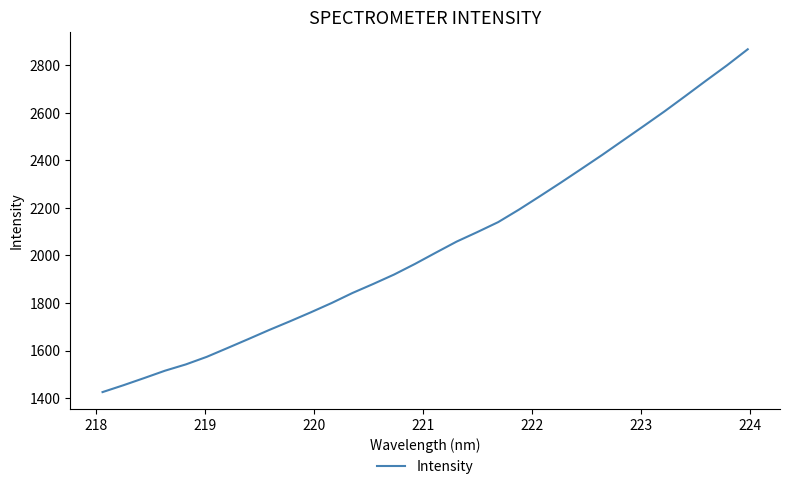

What is the difference between the maximum and minimum values?

1442.5